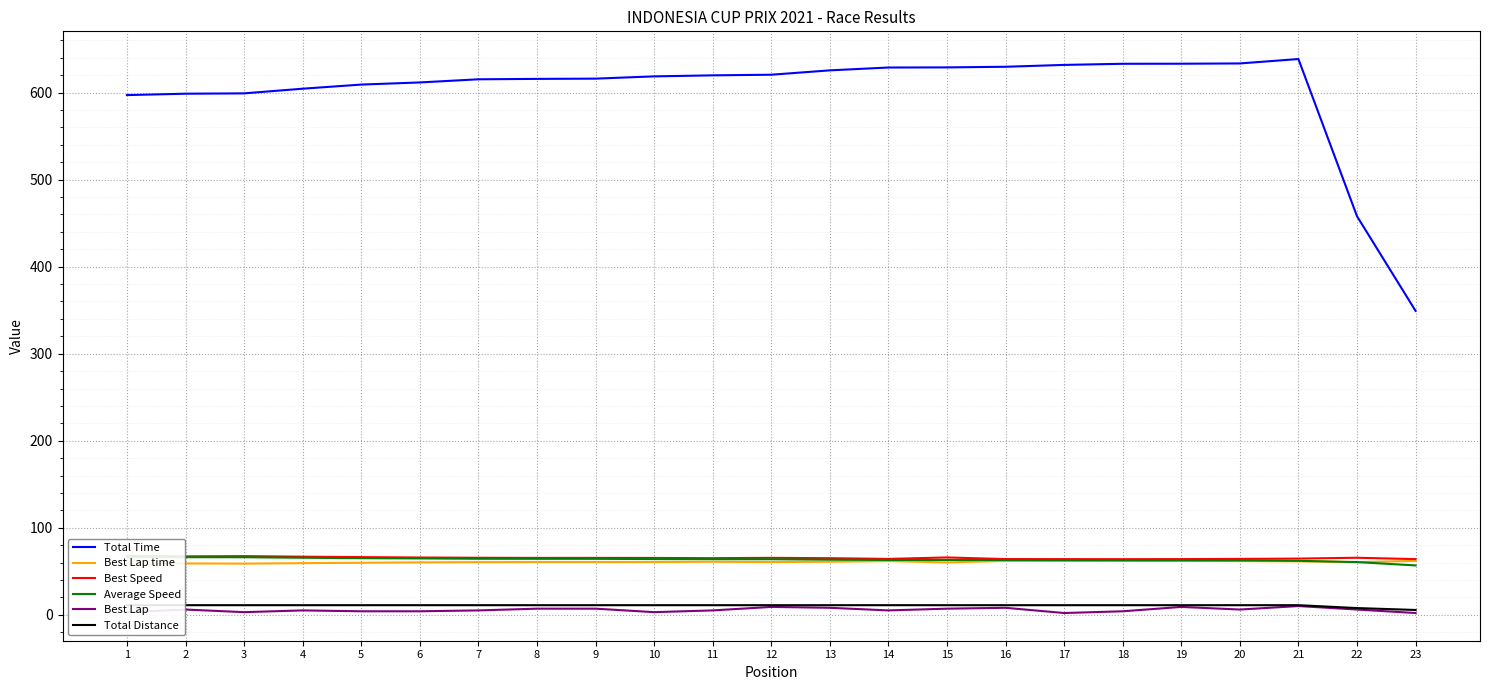

Which category has the highest value across all series?

21